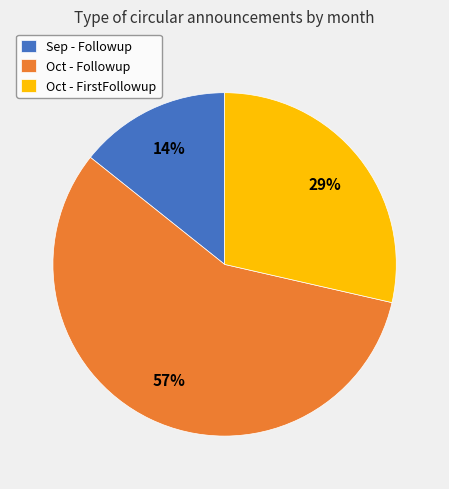

True or false: Oct - FirstFollowup accounts for 29% of the total.

True